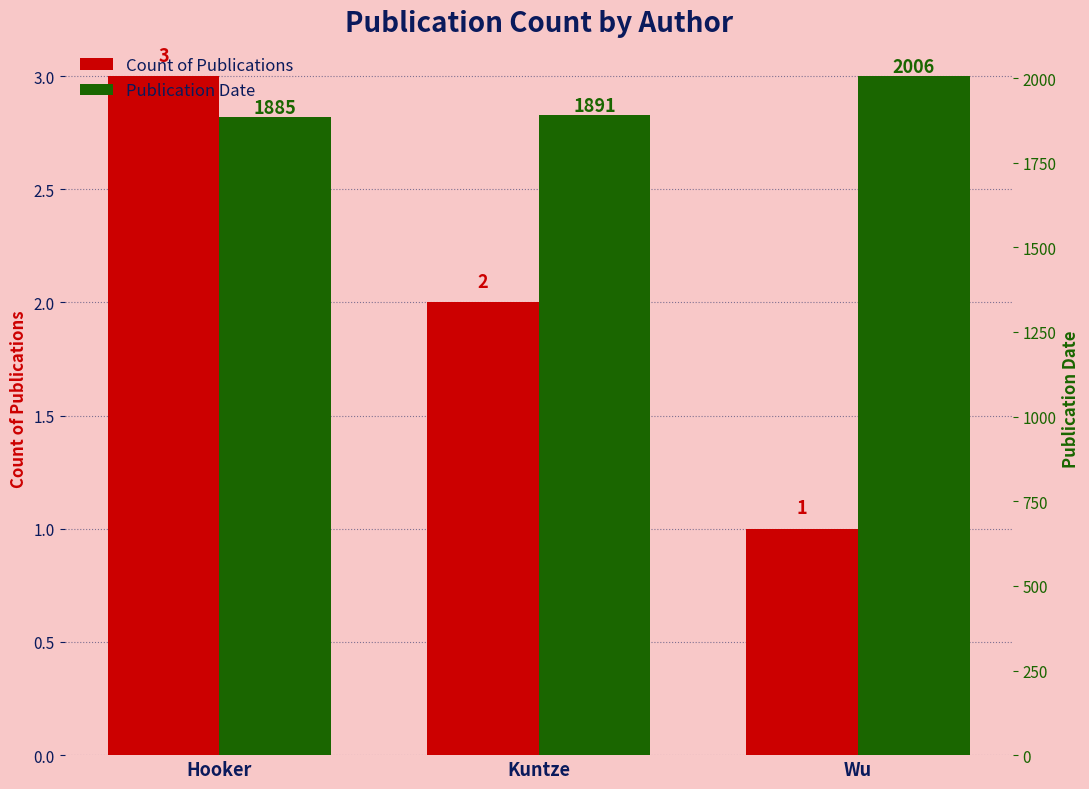

The Publication Date series shows 863 at Wu. True or false?

False